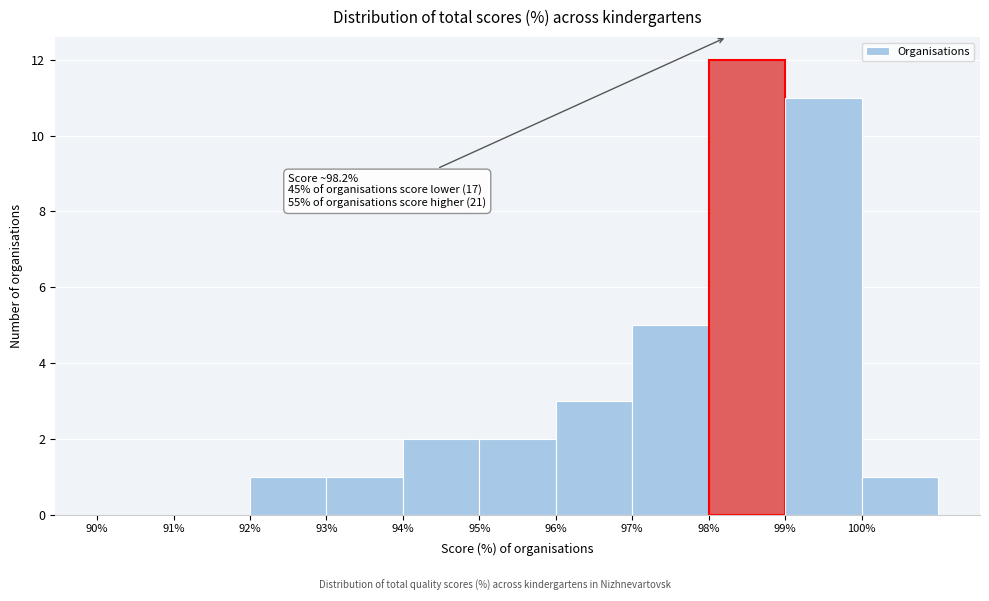

Over which range of the x-axis is the bar tallest?

98 to 99